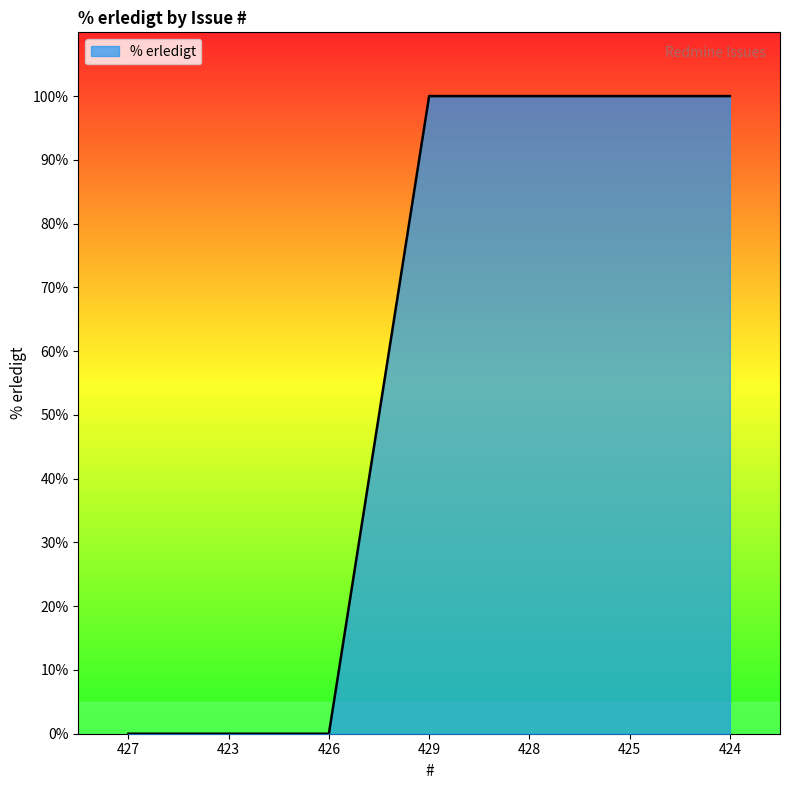

Reading left to right, extract all data points from this chart.

0	0	0	100	100	100	100